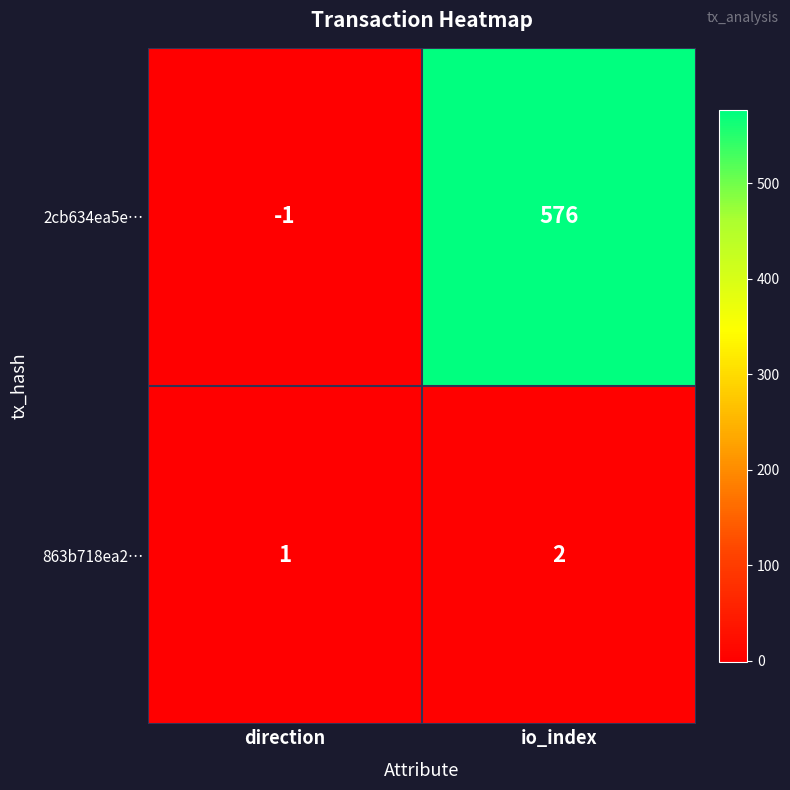

What is the total value across all series at io_index?

578